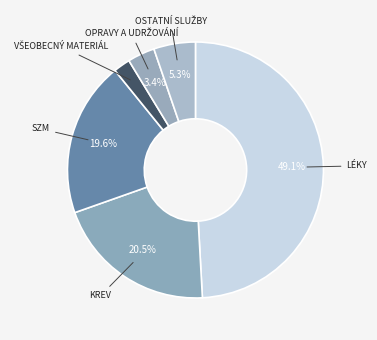

Does any single category account for the majority?

No